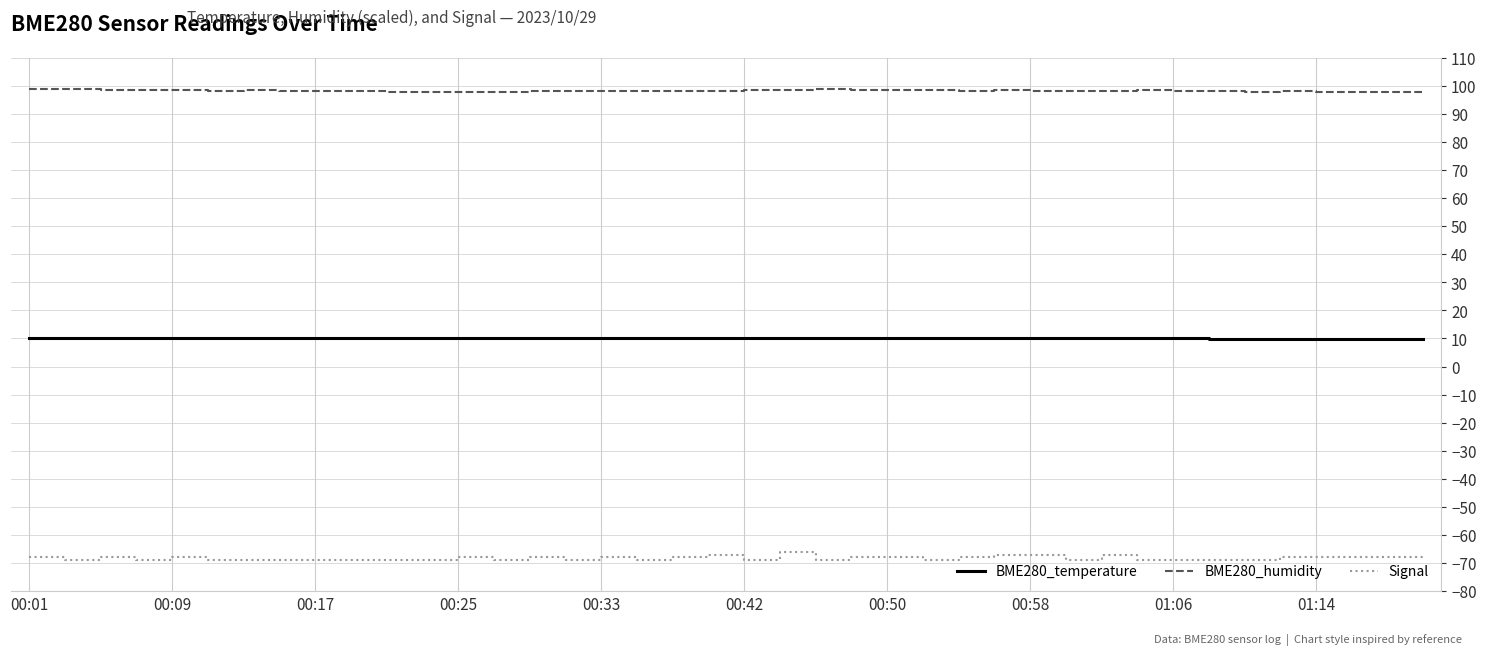

What is the maximum value shown in the chart?

99.0